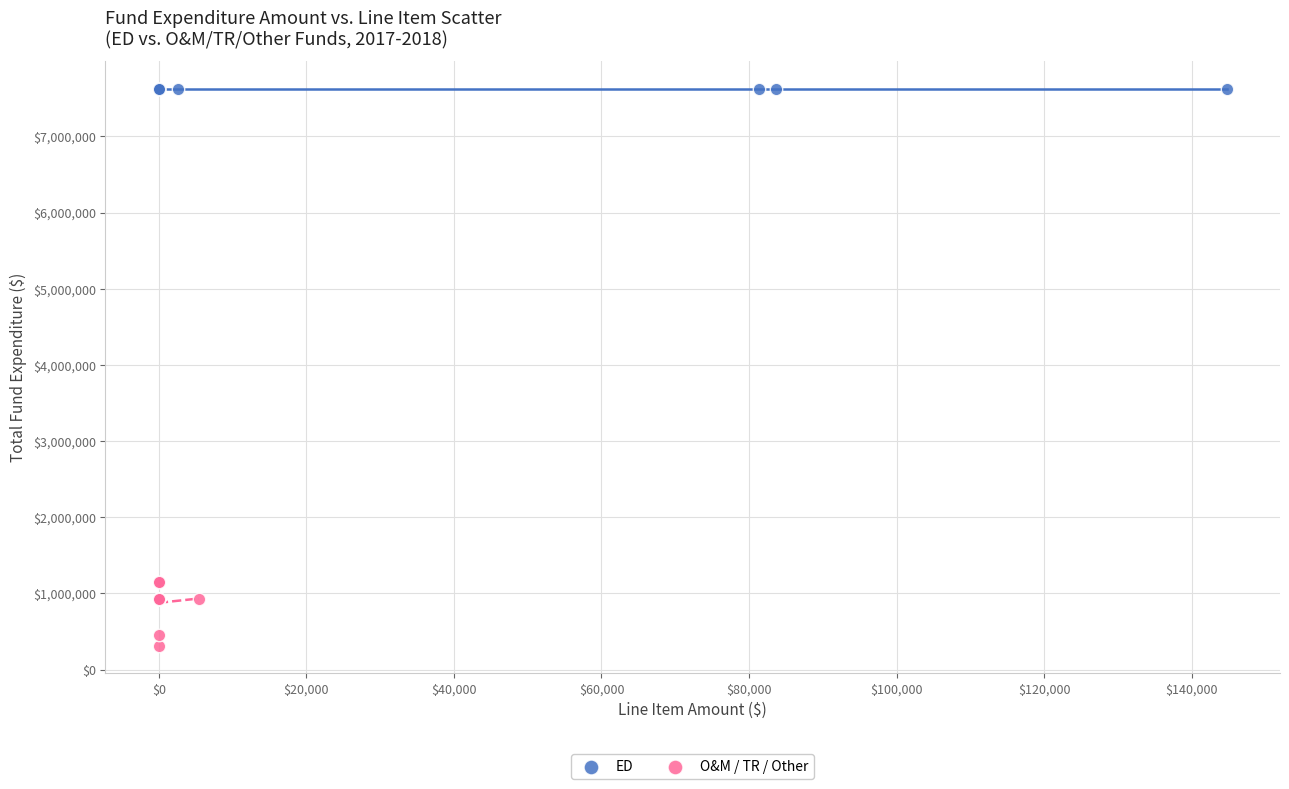

Which series contains the highest Y value?

ED